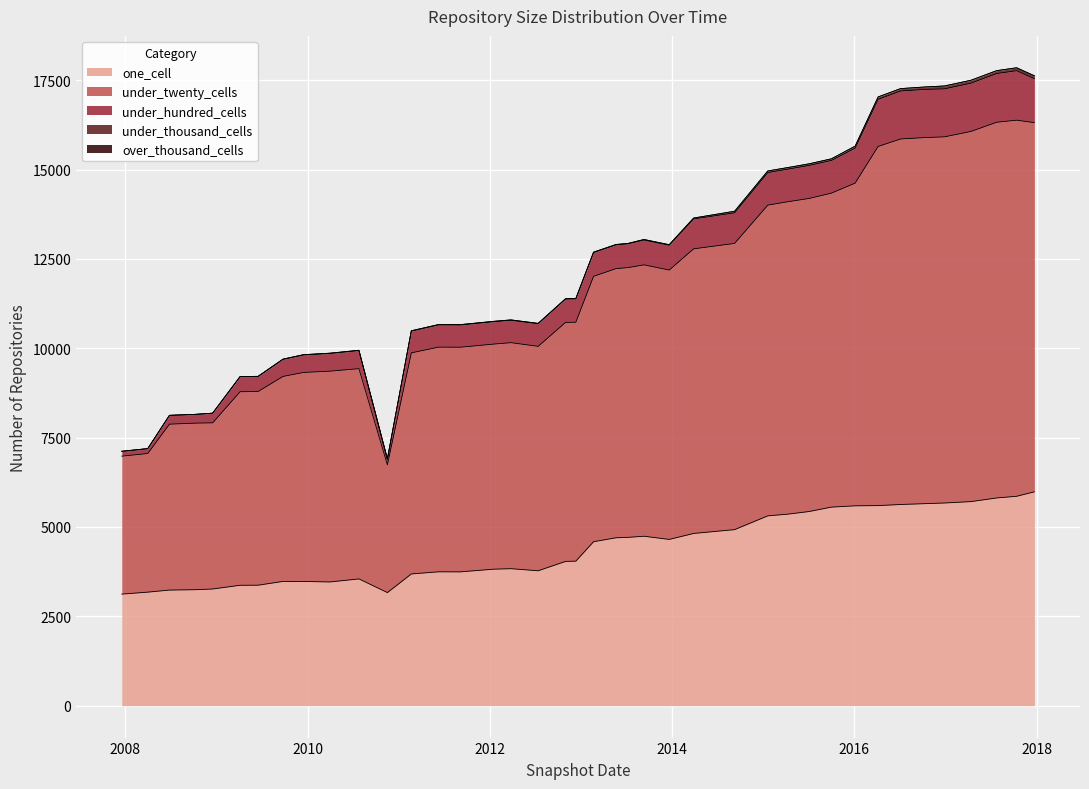

Which has a higher value, 2008-06-27 or 2016-12-27?

2016-12-27